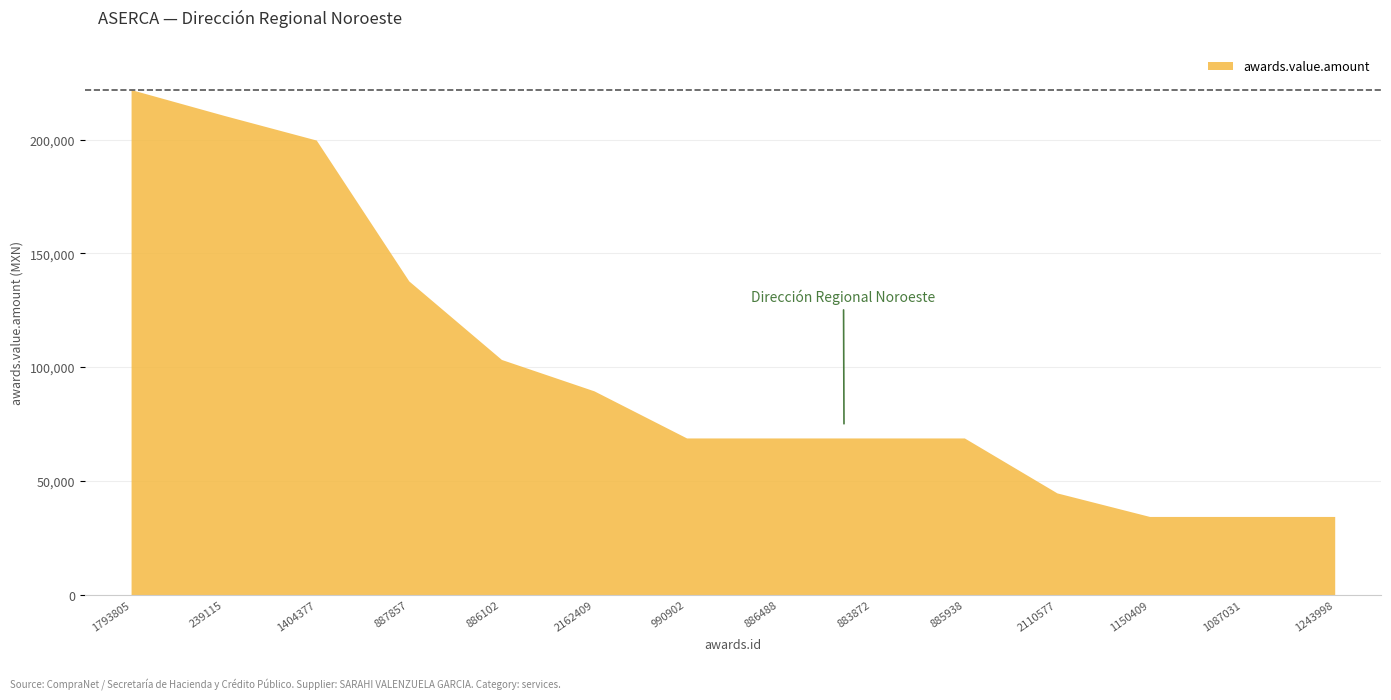

Reading left to right, list all the values displayed in this chart.

1793805=222000.0	239115=210691.9	1404377=199831.9	887857=137931.0	886102=103448.3	2162409=89655.2	990902=68965.5	886488=68965.5	883872=68965.5	885938=68965.5	2110577=44827.6	1150409=34482.8	1087031=34482.8	1243998=34482.8